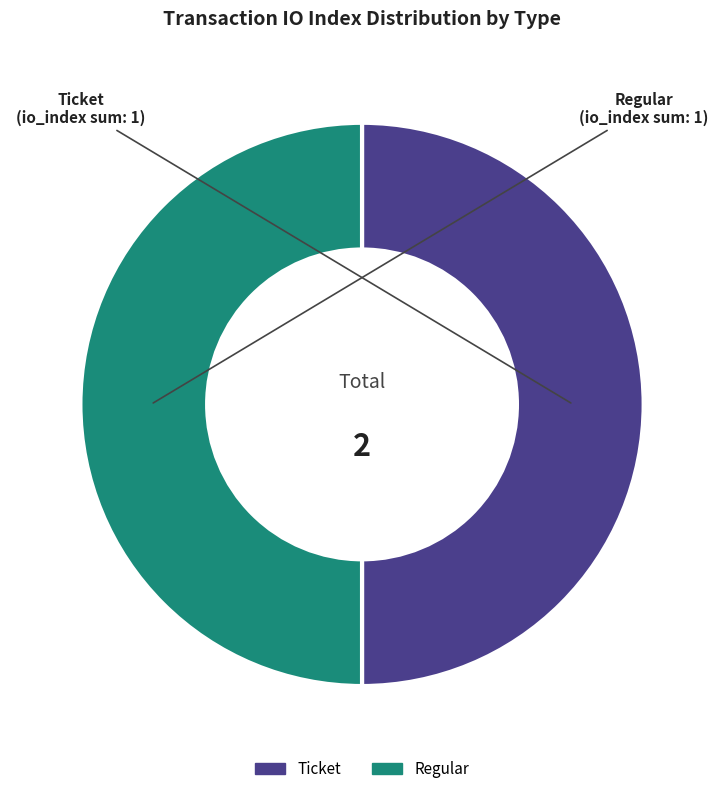

How many slices are in this pie chart?

2